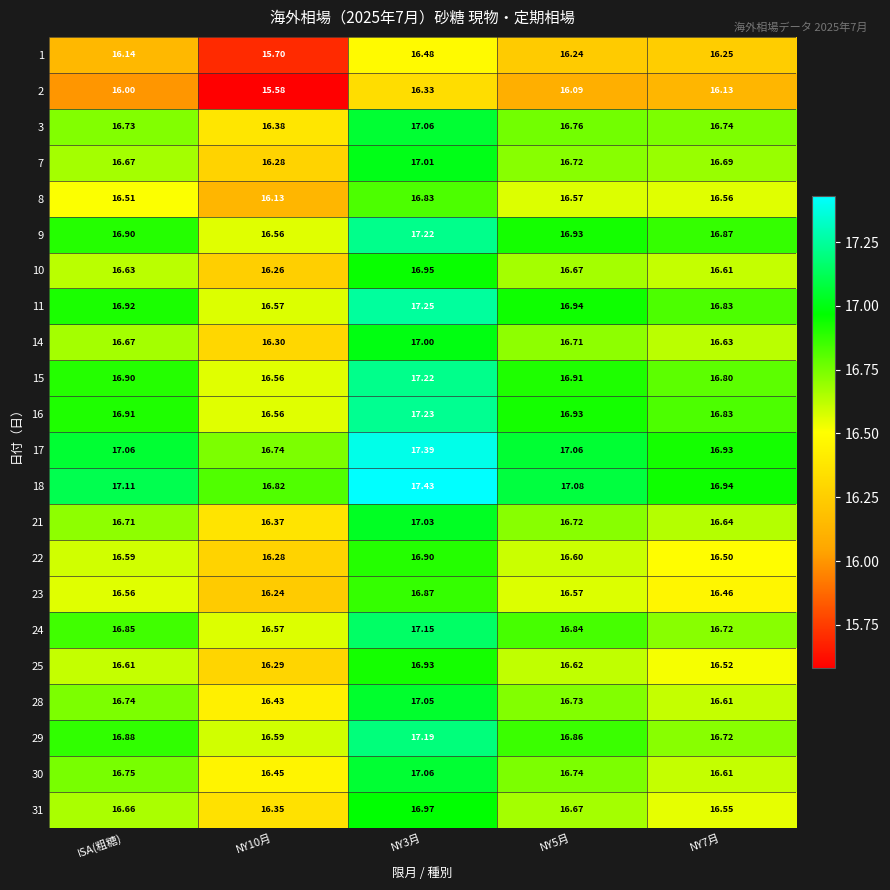

Is the value of 8 at NY10月 greater than the value of 25 at NY5月?

No